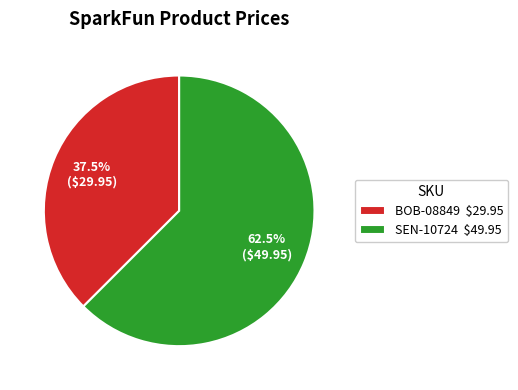

Which slice represents more than half of the pie?

SEN-10724